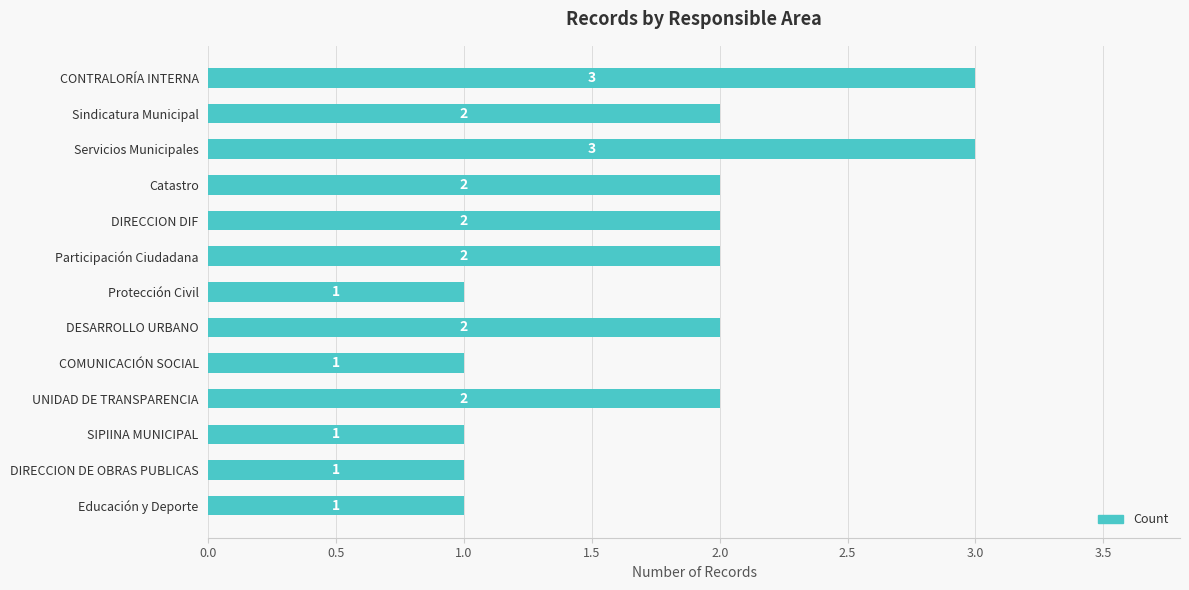

Count the values in the range 1 to 2.

11